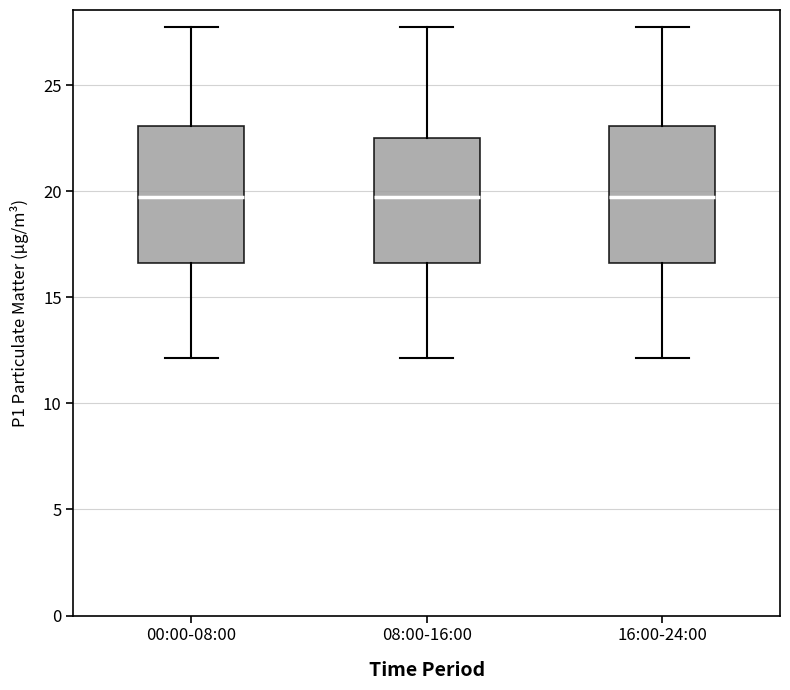

Reading left to right, read every box against the y-axis: the position of its median line, the range the box covers, and the ends of its whiskers. The values are not printed on the chart, so give them approximately, as read against the axis.

00:00-08:00: median 19.5, box 16.5 to 23.0, whiskers 12.0 to 28.0
08:00-16:00: median 19.5, box 16.5 to 22.5, whiskers 12.0 to 28.0
16:00-24:00: median 19.5, box 16.5 to 23.0, whiskers 12.0 to 28.0